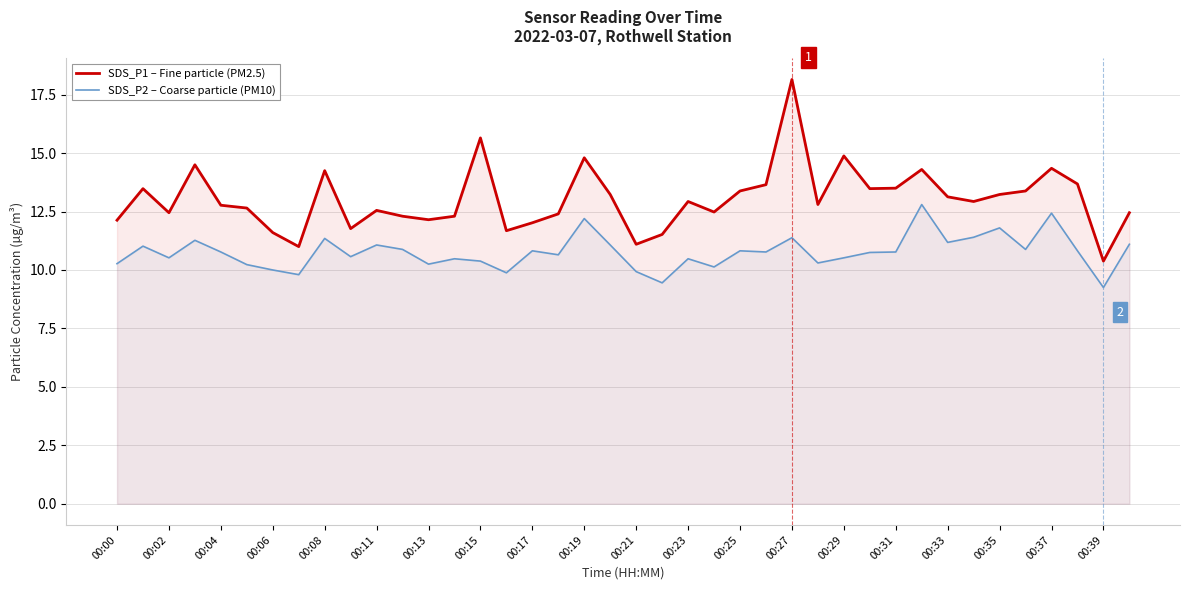

Rank the series by their maximum value, from lowest to highest.

SDS_P2 – Coarse particle (PM10), SDS_P1 – Fine particle (PM2.5)